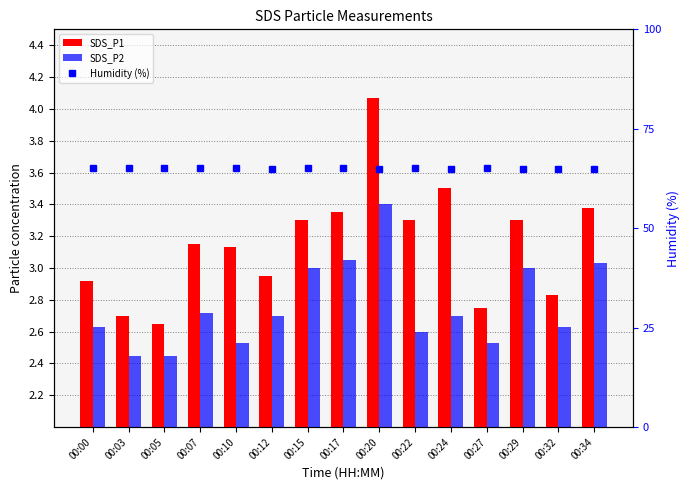

Reading left to right, what are all the values shown in this chart?

SDS_P1: 2.9	2.7	2.6	3.1	3.1	3.0	3.3	3.4	4.1	3.3	3.5	2.8	3.3	2.8	3.4
SDS_P2: 2.6	2.5	2.5	2.7	2.5	2.7	3.0	3.0	3.4	2.6	2.7	2.5	3.0	2.6	3.0
Humidity (%): 65.1	65.1	65.1	65.1	65.1	65.0	65.1	65.1	65.0	65.1	65.0	65.1	65.0	65.0	65.0